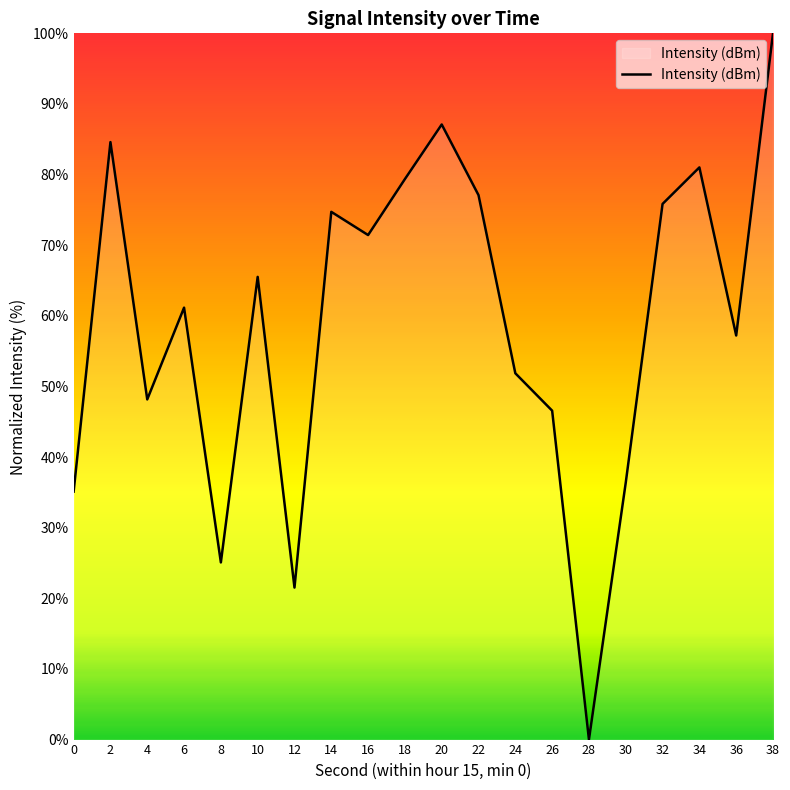

What is the greatest value displayed?

100.0